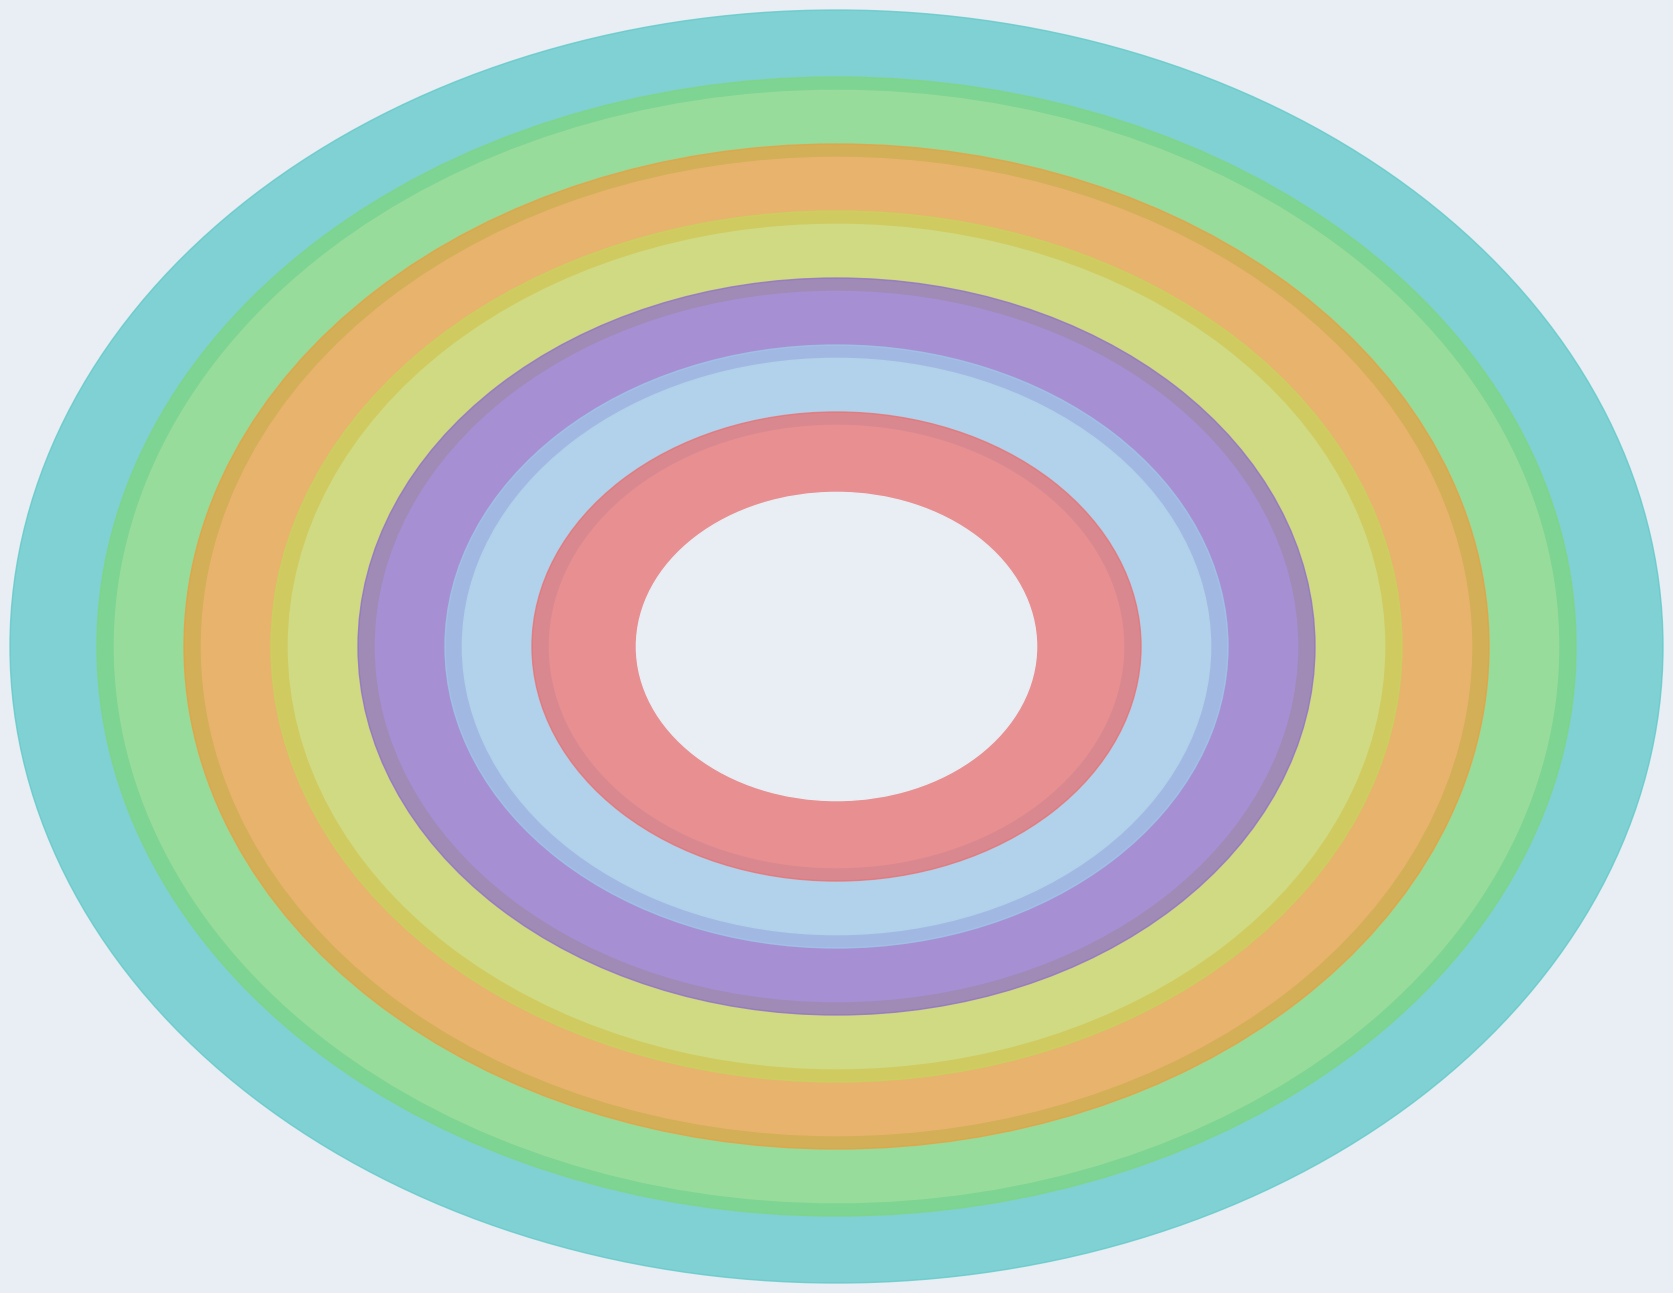

Does White alone account for over 50% of the chart?

Yes